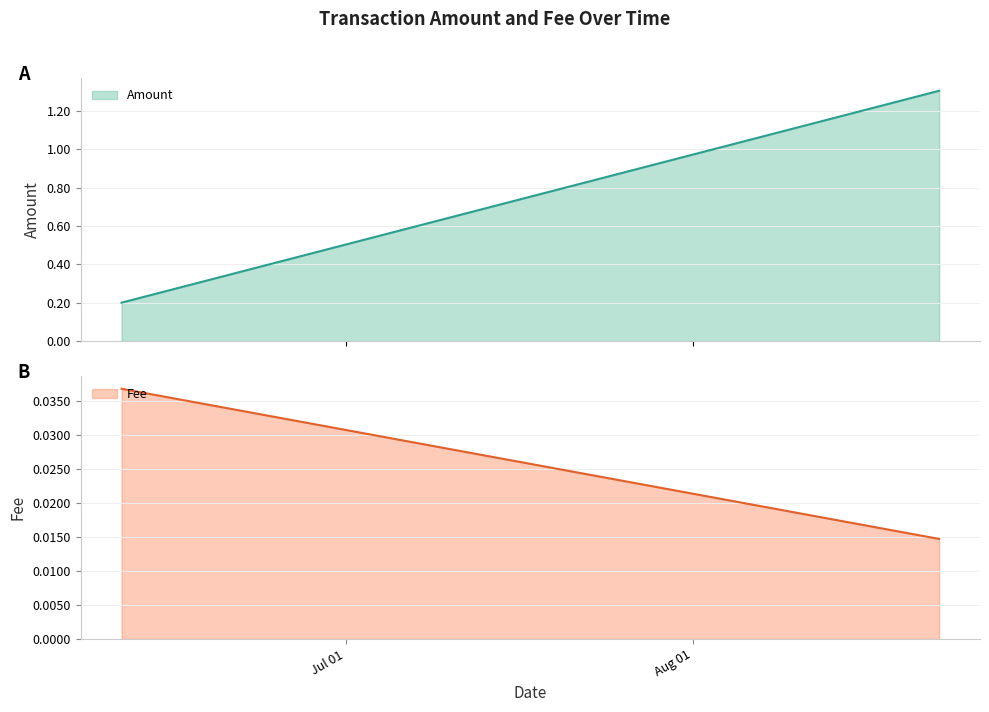

What is the label of the 3rd point from the right?

2019-06-11 14:06:48